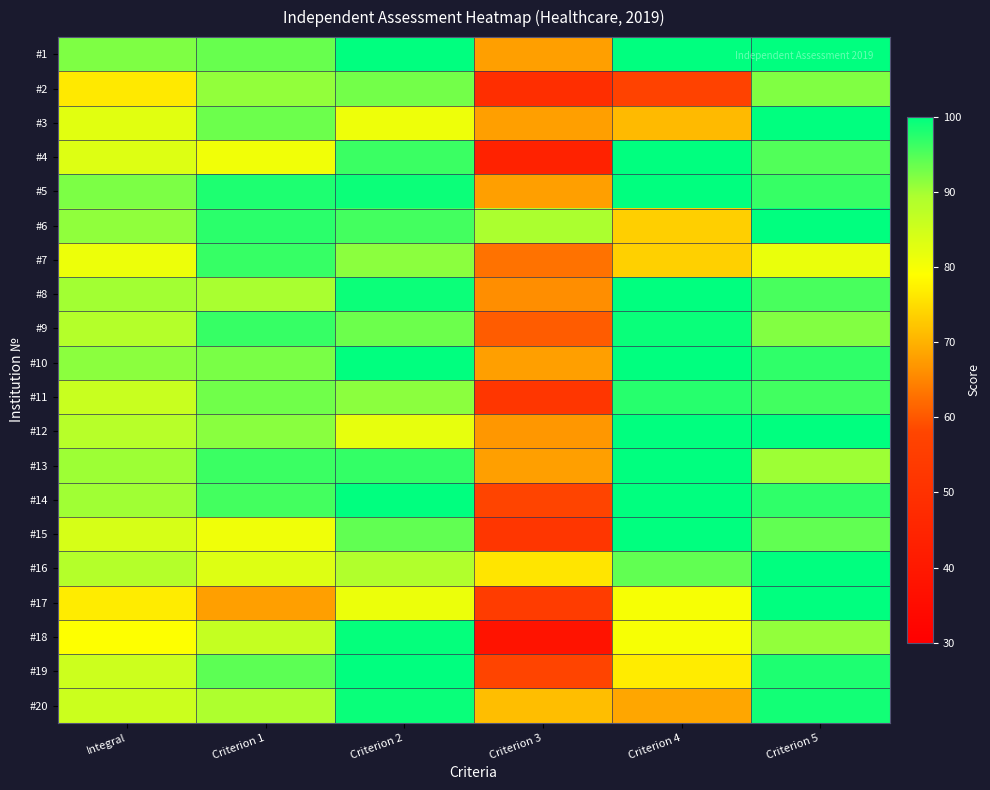

How many categories are shown in the chart?

6